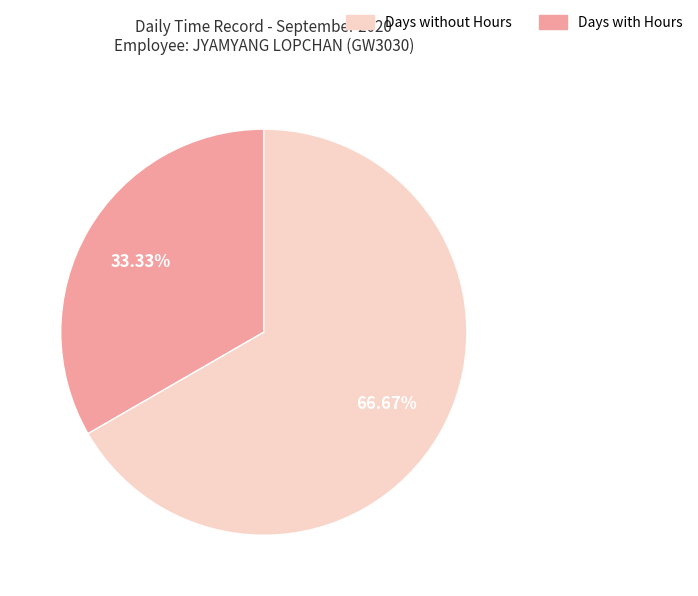

Is there a majority slice in this chart?

Yes